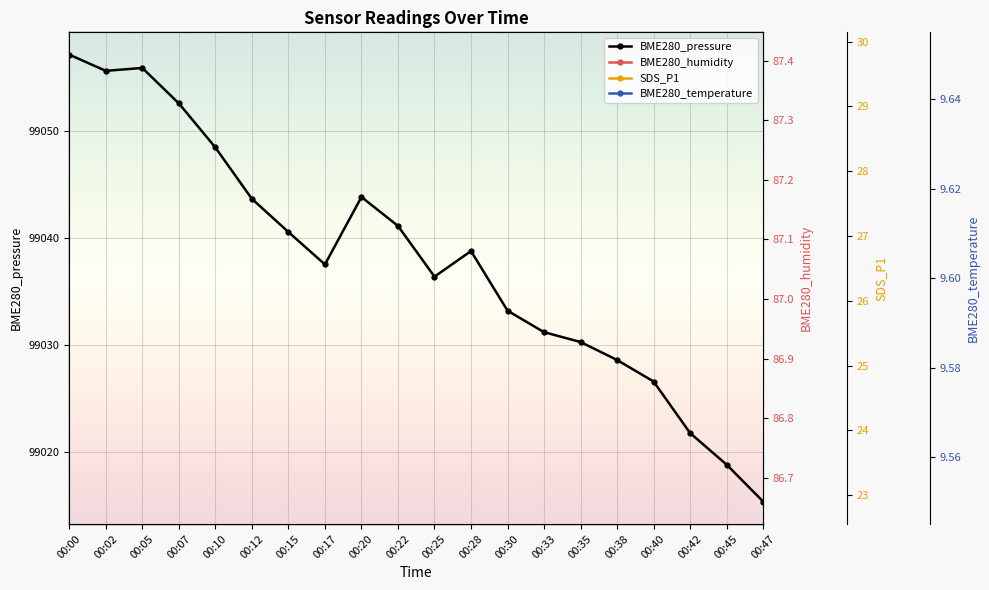

Is it true that BME280_pressure equals 172058.5 at 00:12?

False